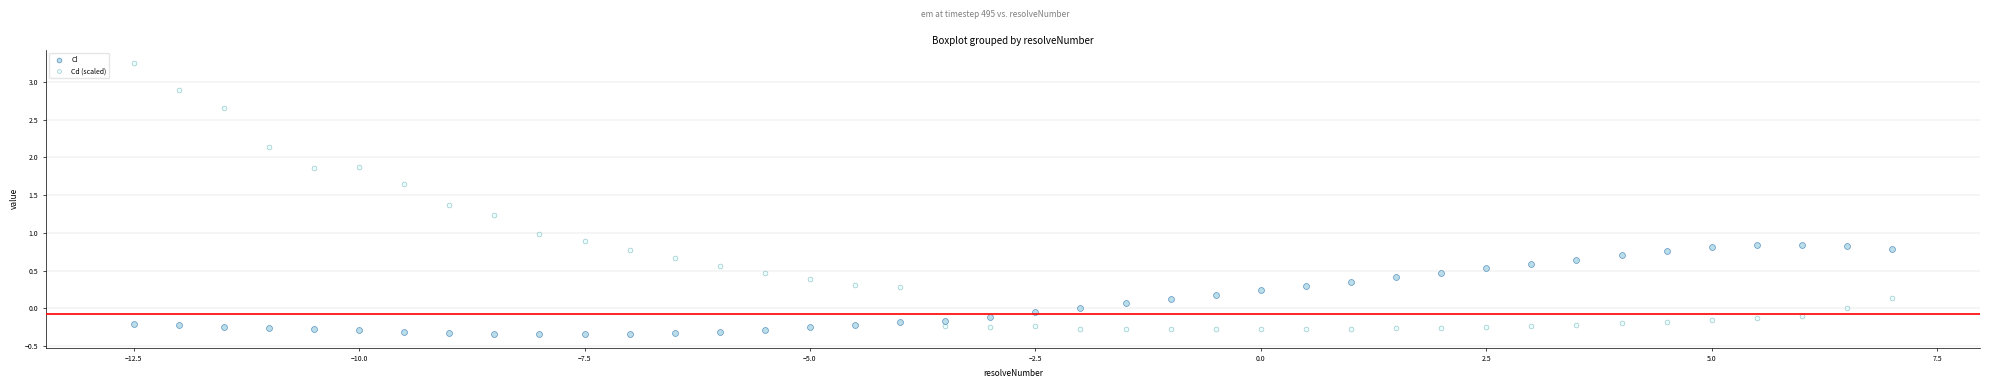

Which series contains the highest Y value?

Cd (scaled)